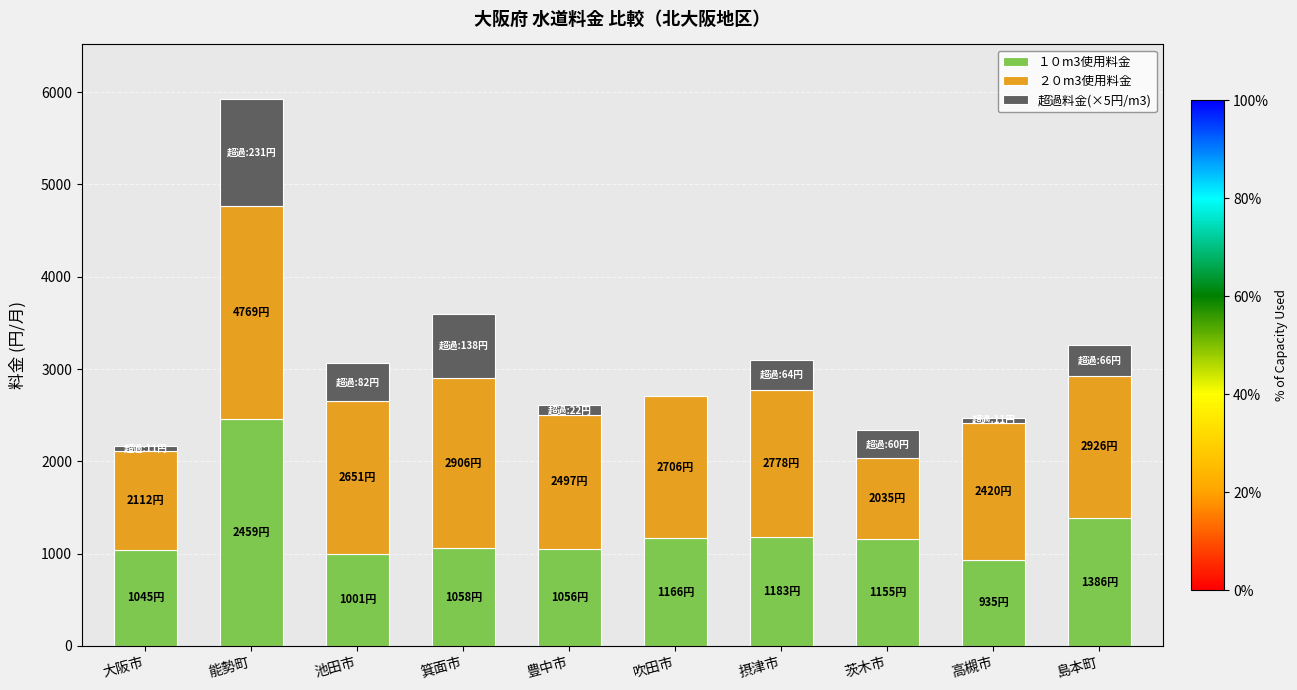

The value of １０m3使用料金 at 茨木市 is 774. True or false?

False